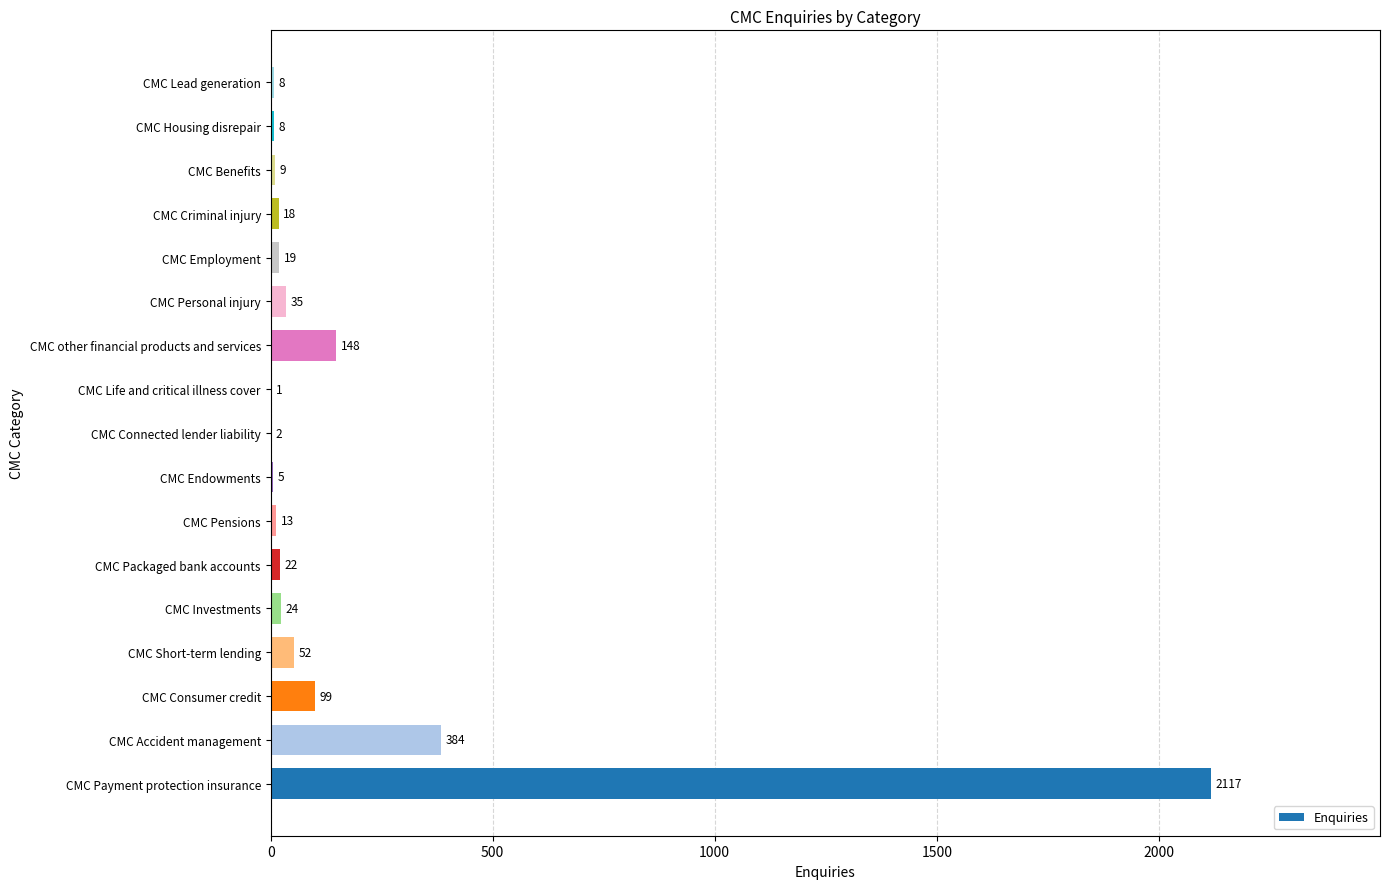

Approximately how many times larger is the value at CMC other financial products and services compared to CMC Pensions?

11.4